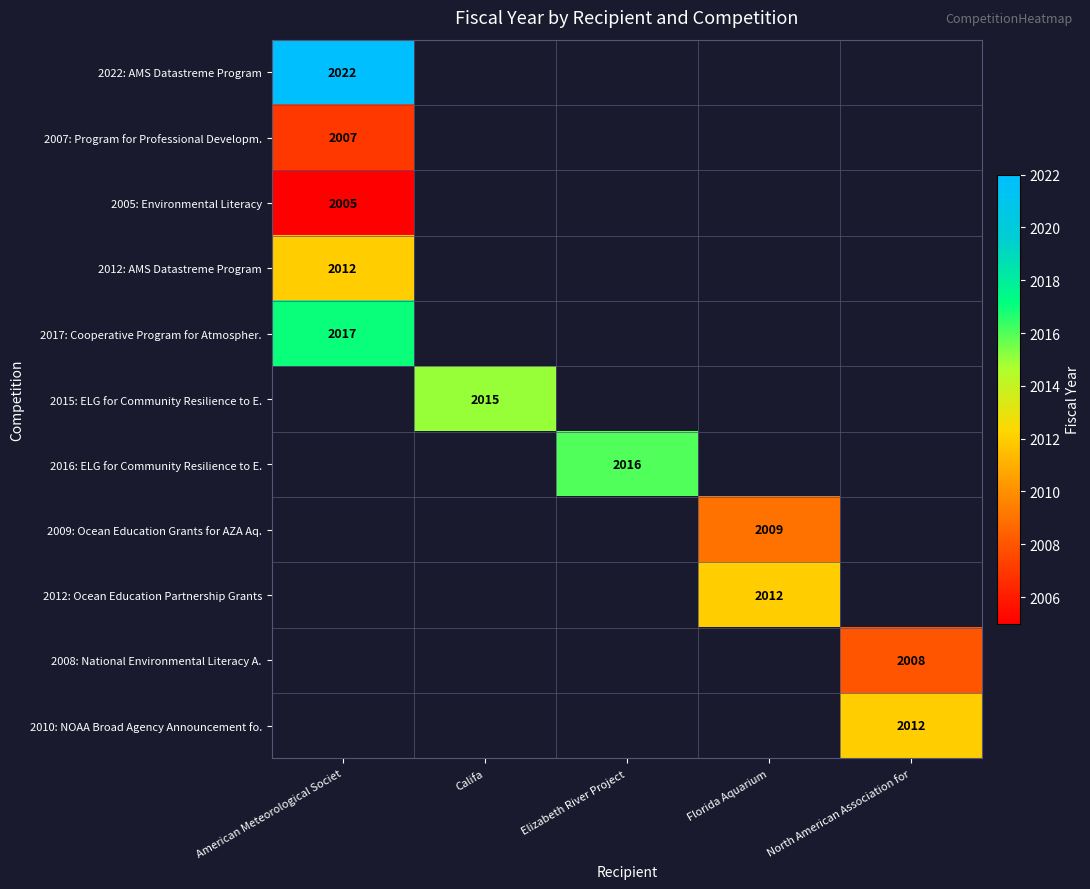

Is it true that 2012: Ocean Education Partnership Grants equals 2858 at Florida Aquarium?

False